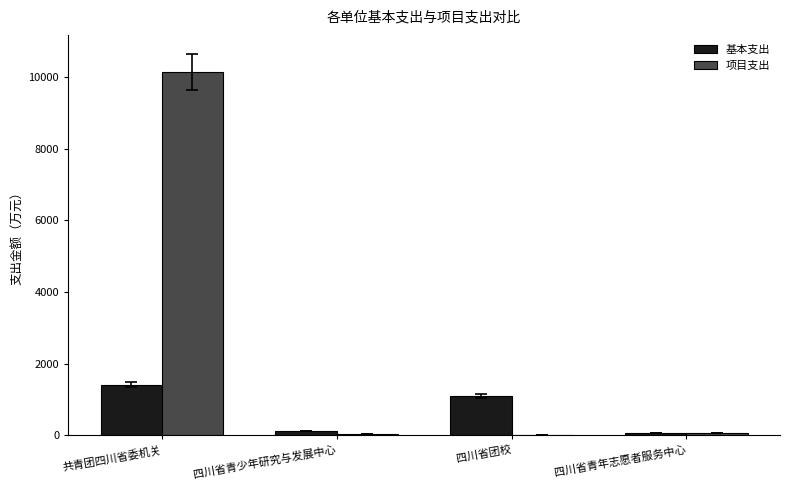

Between 共青团四川省委机关 and 四川省青少年研究与发展中心, which series saw the biggest shift?

项目支出